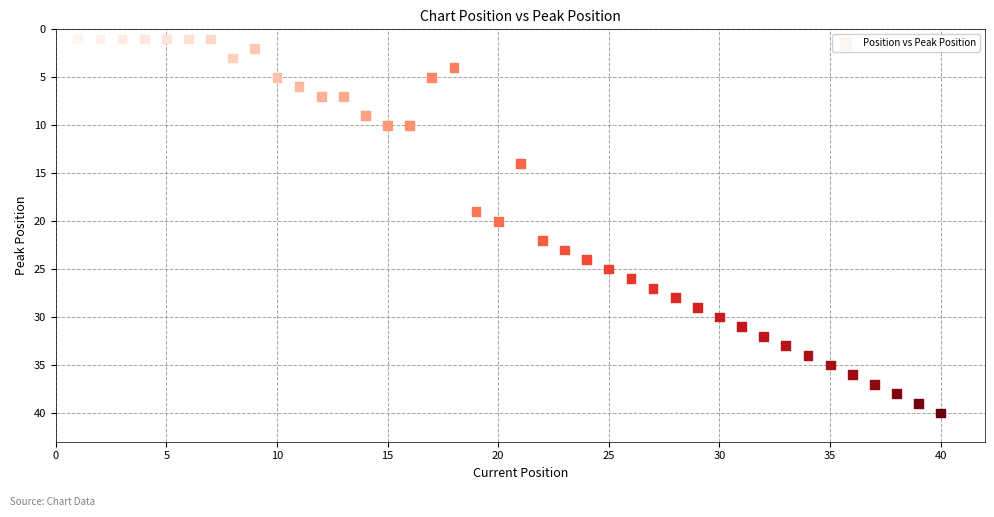

What is the range of X values (max minus min)?

39